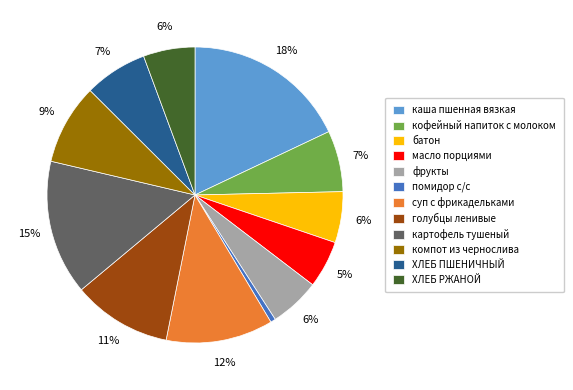

Count the number of slices in the pie.

12